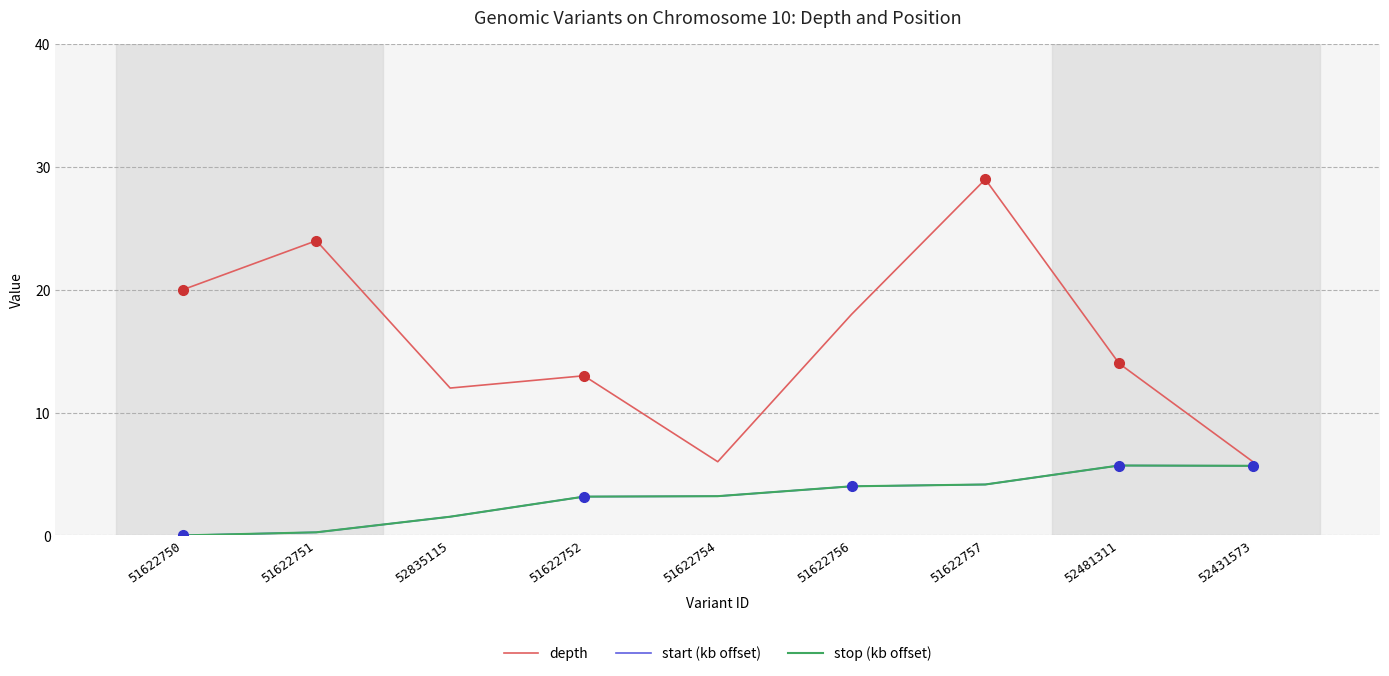

What is the spread (max minus min) of values at 51622750?

20.0